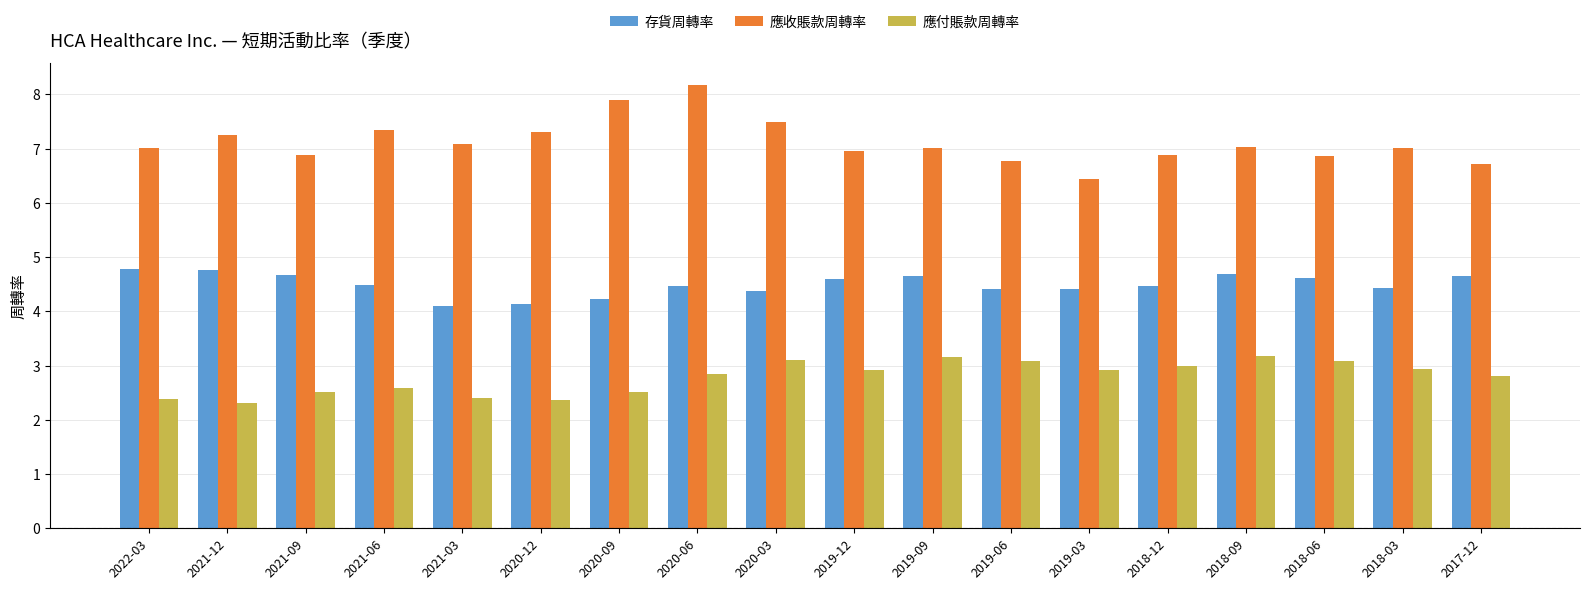

The value of 應付賬款周轉率 at 2019-12 is 5.1. True or false?

False